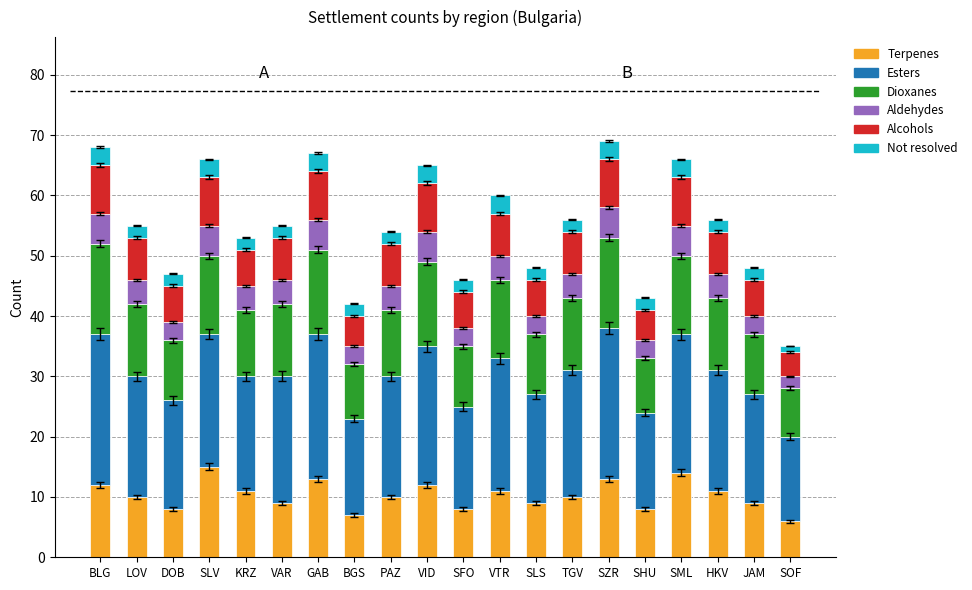

What is the difference between the Terpenes values at SFO and BGS?

1